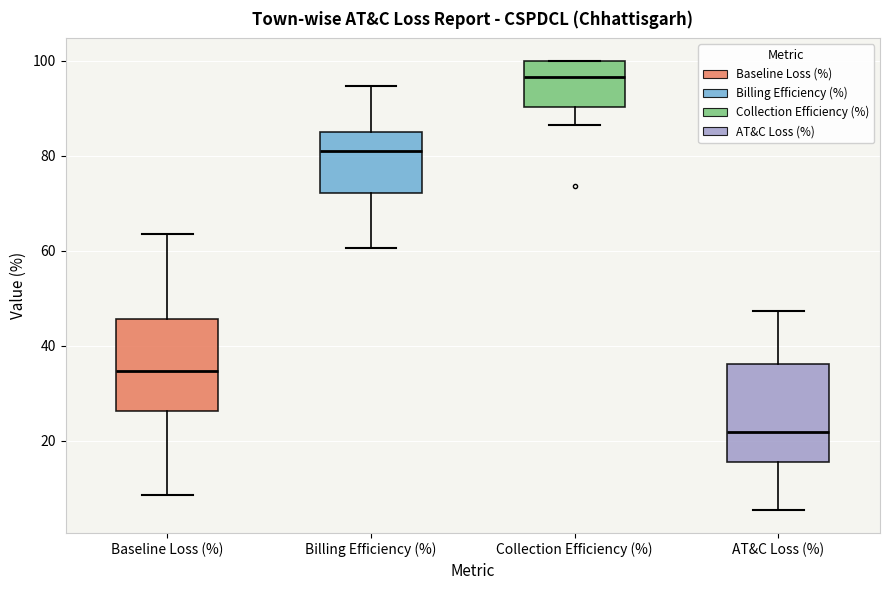

Where does the median line of the box for Collection Efficiency (%) sit on the y-axis? The values are not printed on the chart, so give them approximately, as read against the axis.

96